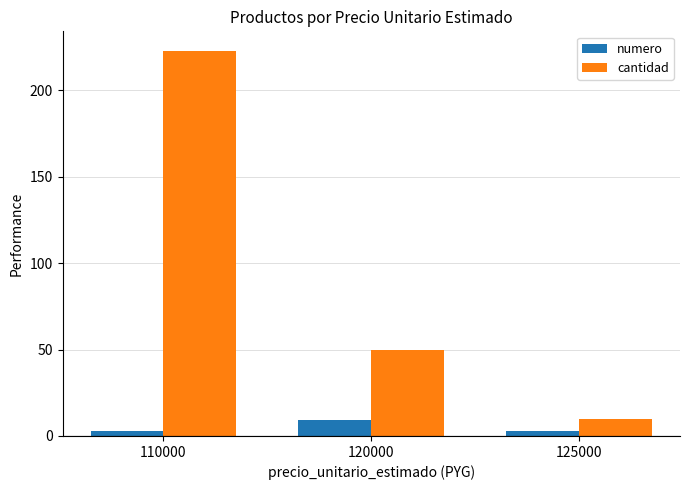

Which series changed the most between 120000 and 125000?

cantidad